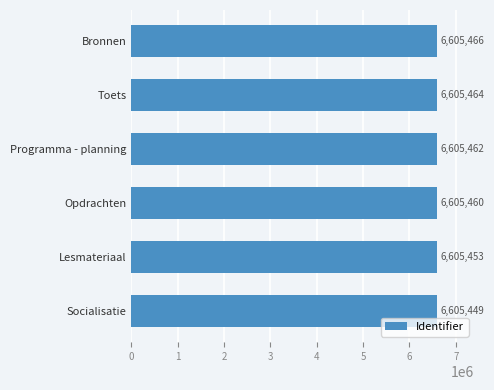

What is the average value?

6605459